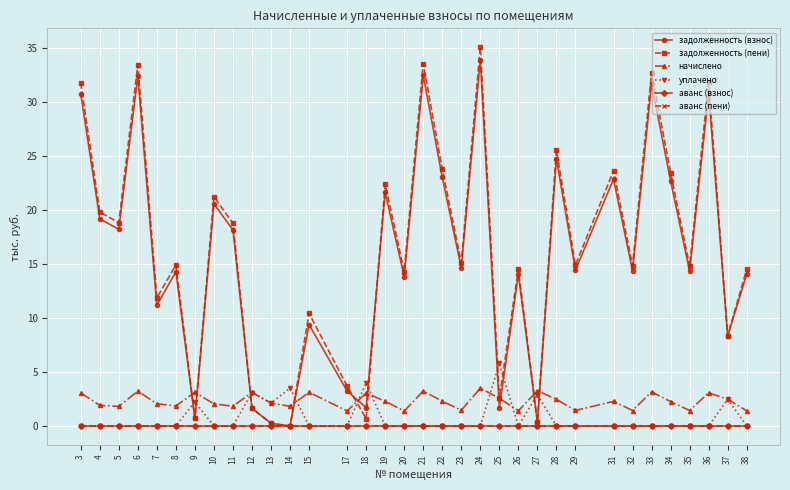

True or false: аванс (пени) and начислено cross at least once.

False